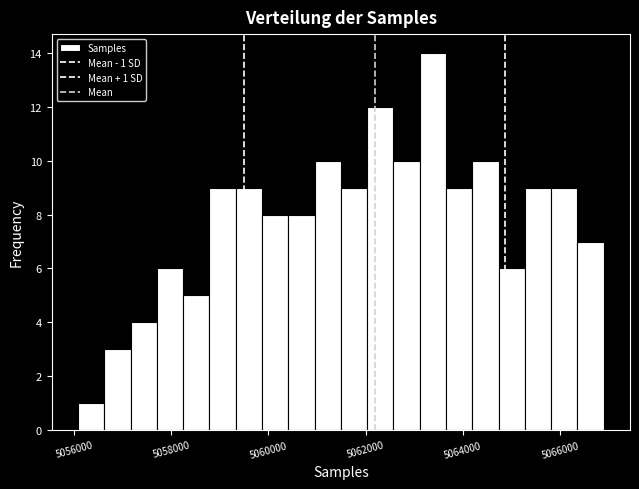

Read against the x-axis, roughly where is the centre of the tallest bar?

5063400